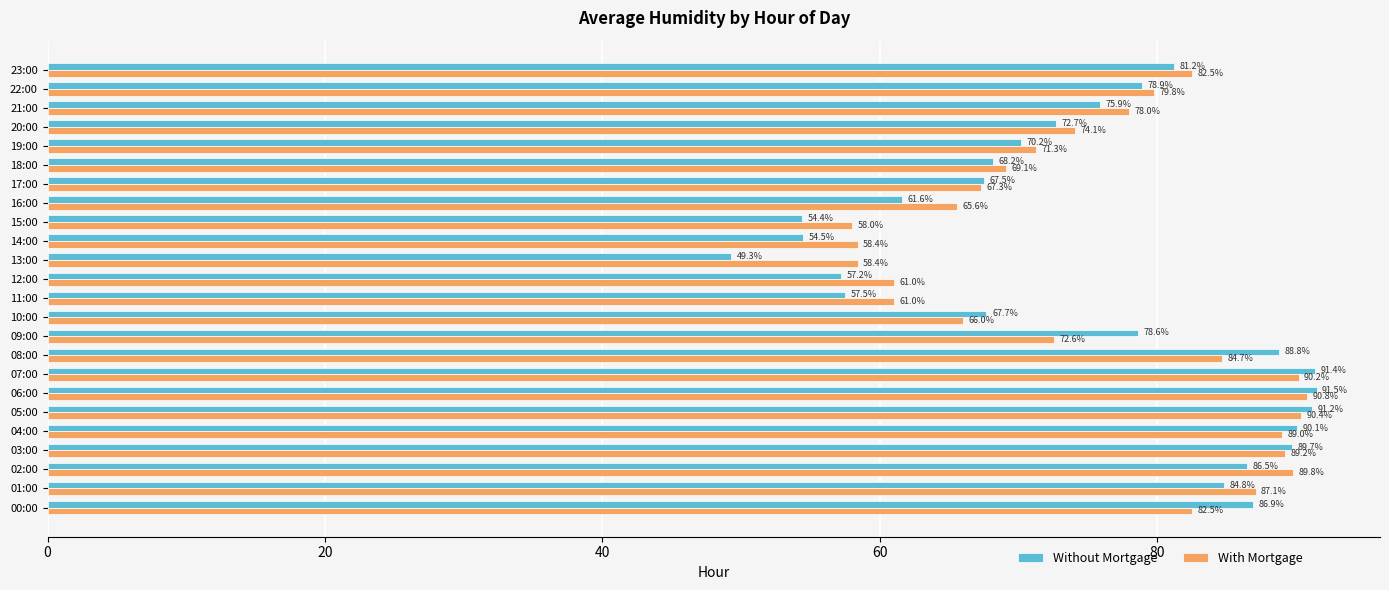

Is it true that Without Mortgage equals 89.8 at 16:00?

False